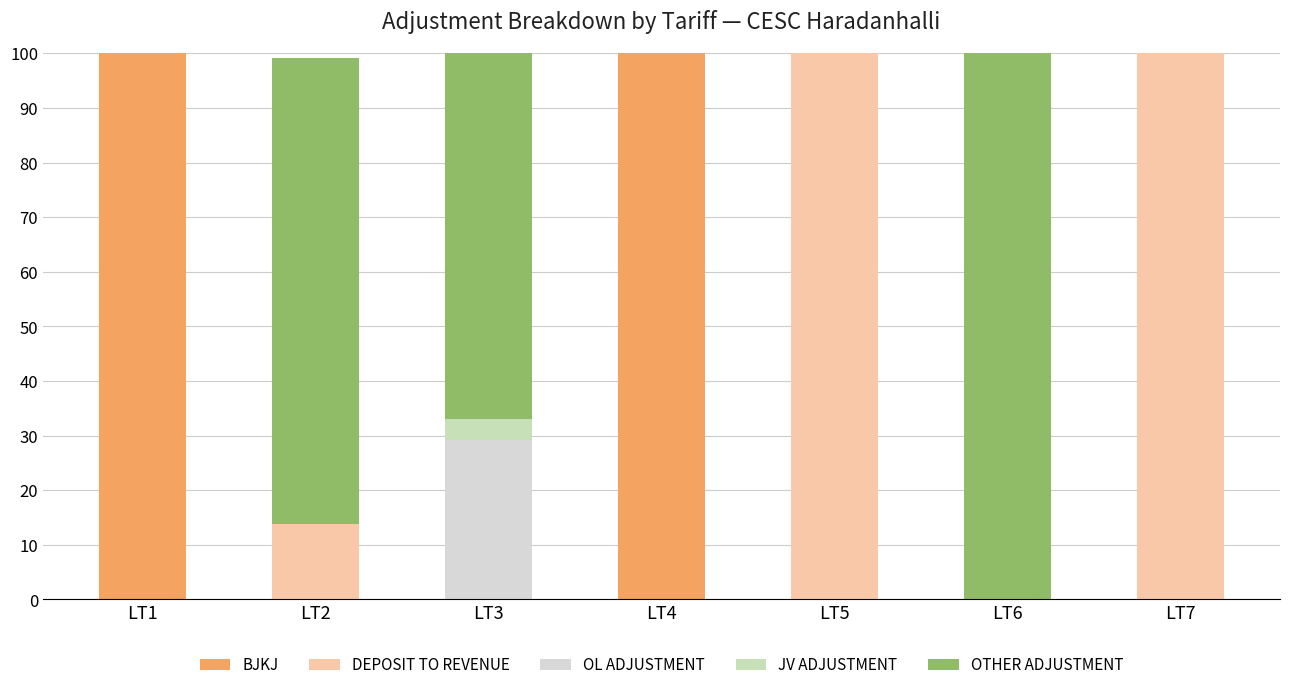

What is the maximum value for BJKJ?

100.0